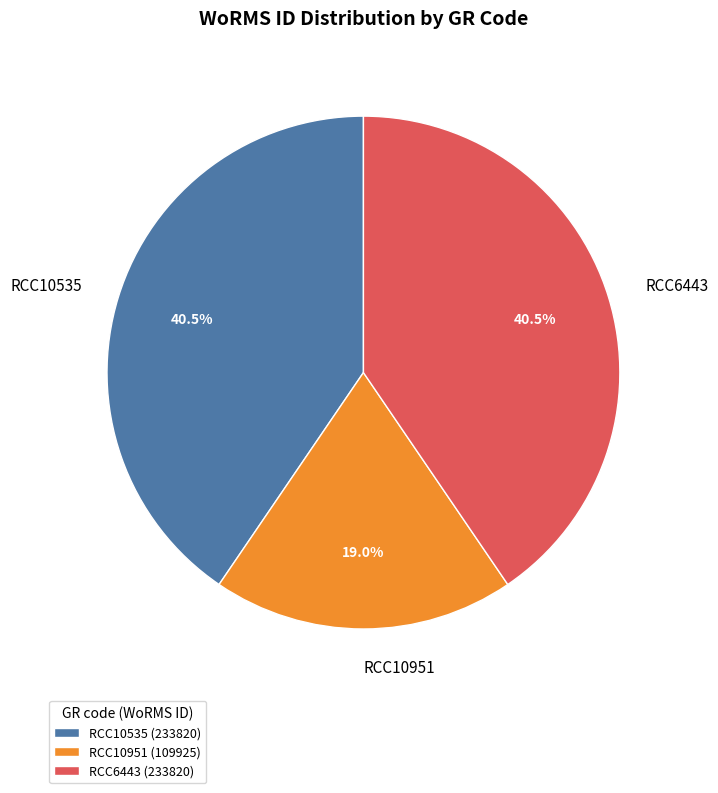

To the nearest percent, what percentage of the pie is RCC10951?

19%